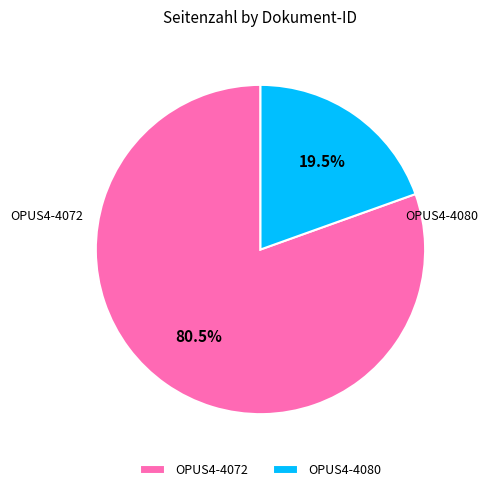

Is there any slice that represents more than half of the pie?

Yes